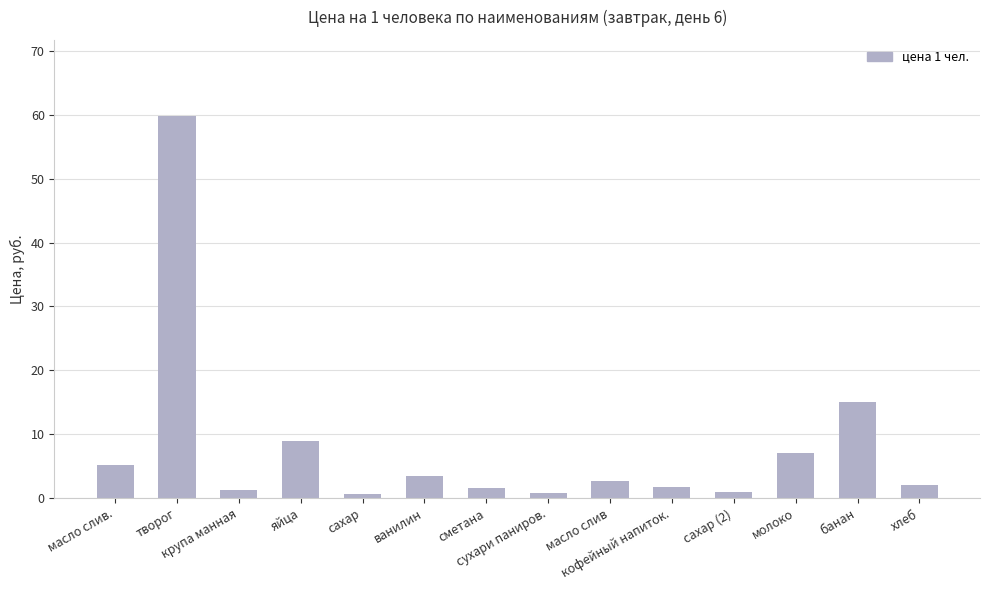

What is the difference between the maximum and minimum values?

59.2